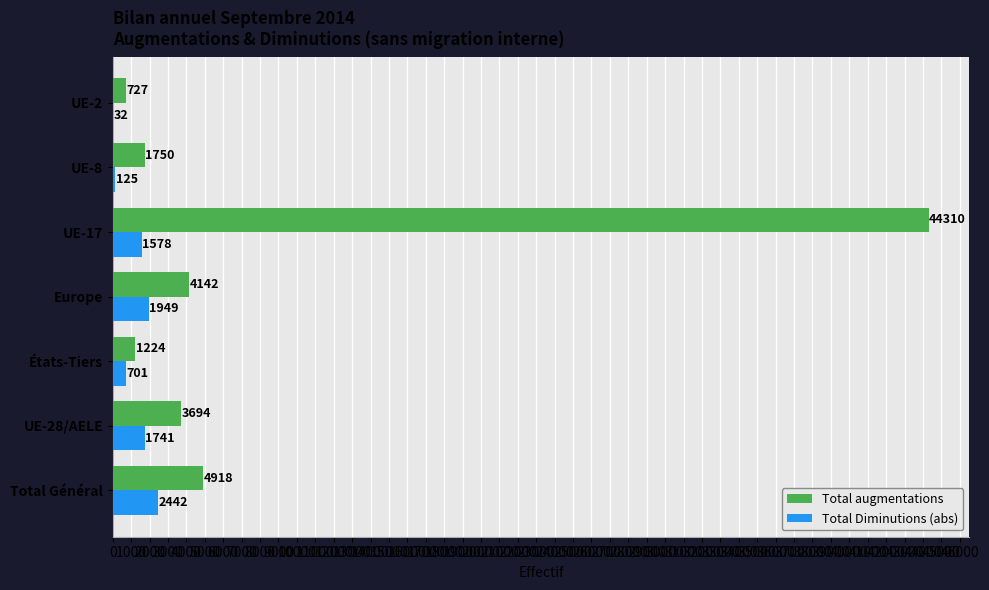

What is the greatest value displayed?

44310